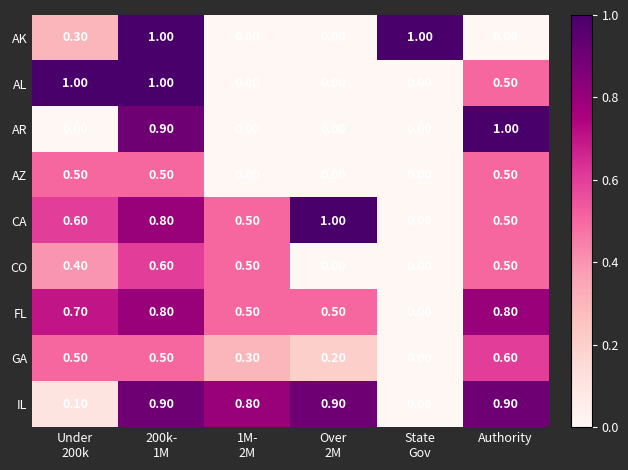

How many values in FL are above zero?

5